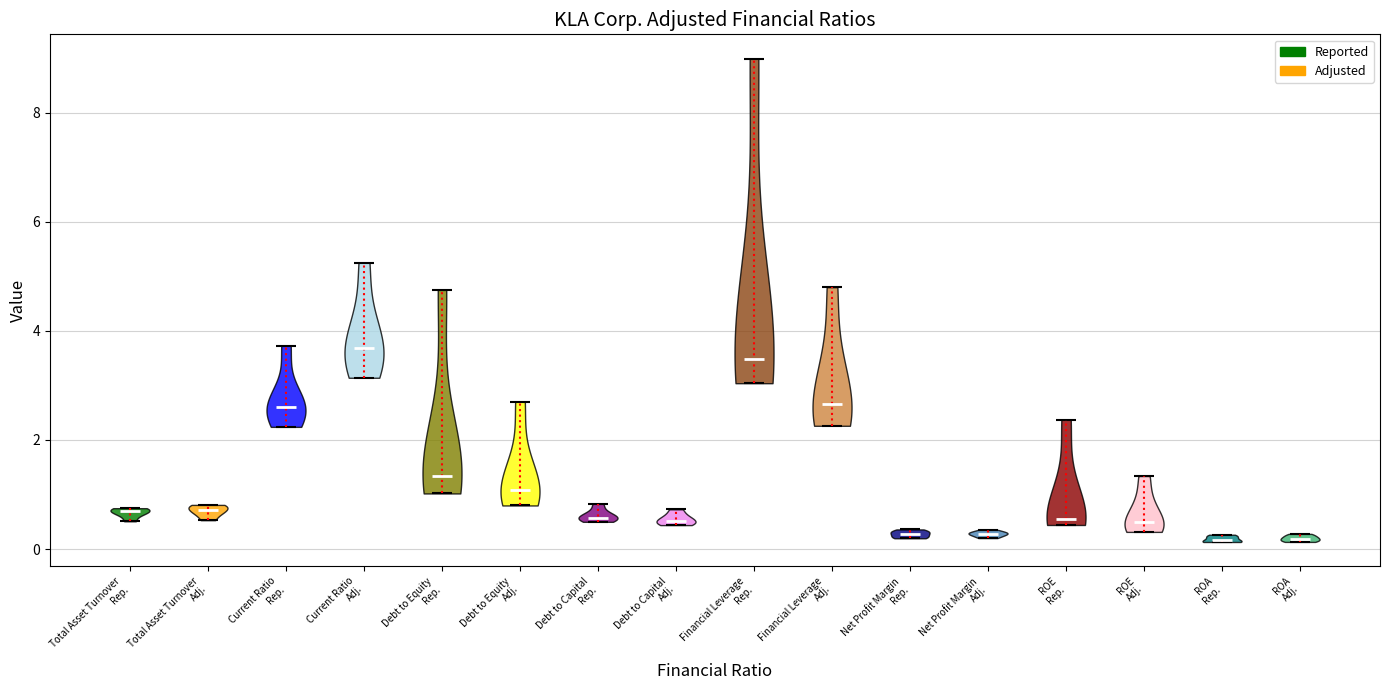

Reading left to right, read every violin against the y-axis: where its median line is, and the lowest and highest points it reaches. The values are not printed on the chart, so give them approximately, as read against the axis.

Total Asset Turnover Rep.: median line 0.6, lowest point 0.6, highest point 0.8
Total Asset Turnover Adj.: median line 0.8, lowest point 0.6, highest point 0.8
Current Ratio Rep.: median line 2.6, lowest point 2.2, highest point 3.8
Current Ratio Adj.: median line 3.6, lowest point 3.2, highest point 5.2
Debt to Equity Rep.: median line 1.4, lowest point 1.0, highest point 4.8
Debt to Equity Adj.: median line 1.0, lowest point 0.8, highest point 2.8
Debt to Capital Rep.: median line 0.6, lowest point 0.6, highest point 0.8
Debt to Capital Adj.: median line 0.6, lowest point 0.4, highest point 0.8
Financial Leverage Rep.: median line 3.4, lowest point 3.0, highest point 9.0
Financial Leverage Adj.: median line 2.6, lowest point 2.2, highest point 4.8
Net Profit Margin Rep.: median line 0.2, lowest point 0.2, highest point 0.4
Net Profit Margin Adj.: median line 0.2, lowest point 0.2, highest point 0.4
ROE Rep.: median line 0.6, lowest point 0.4, highest point 2.4
ROE Adj.: median line 0.6, lowest point 0.4, highest point 1.4
ROA Rep.: median line 0.2, lowest point 0.2, highest point 0.2
ROA Adj.: median line 0.2, lowest point 0.2, highest point 0.2